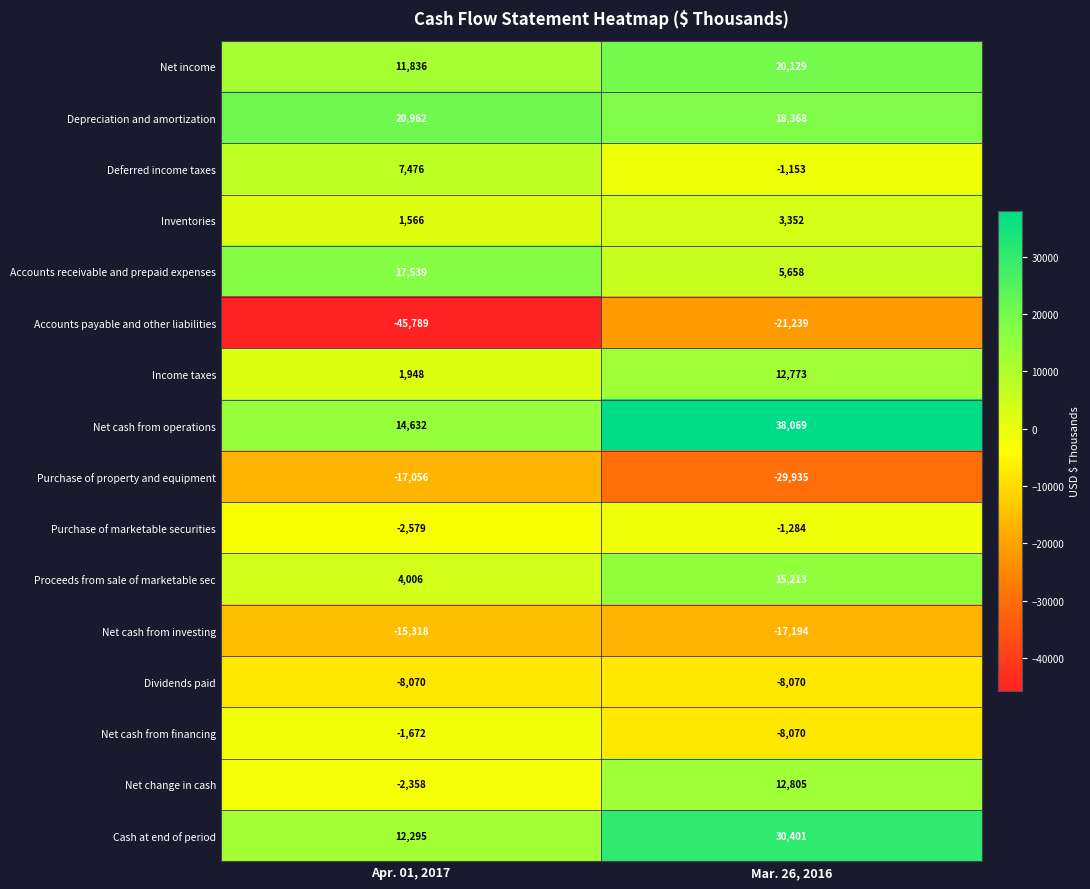

True or false: Dividends paid has a value of -2295 at Apr. 01, 2017.

False